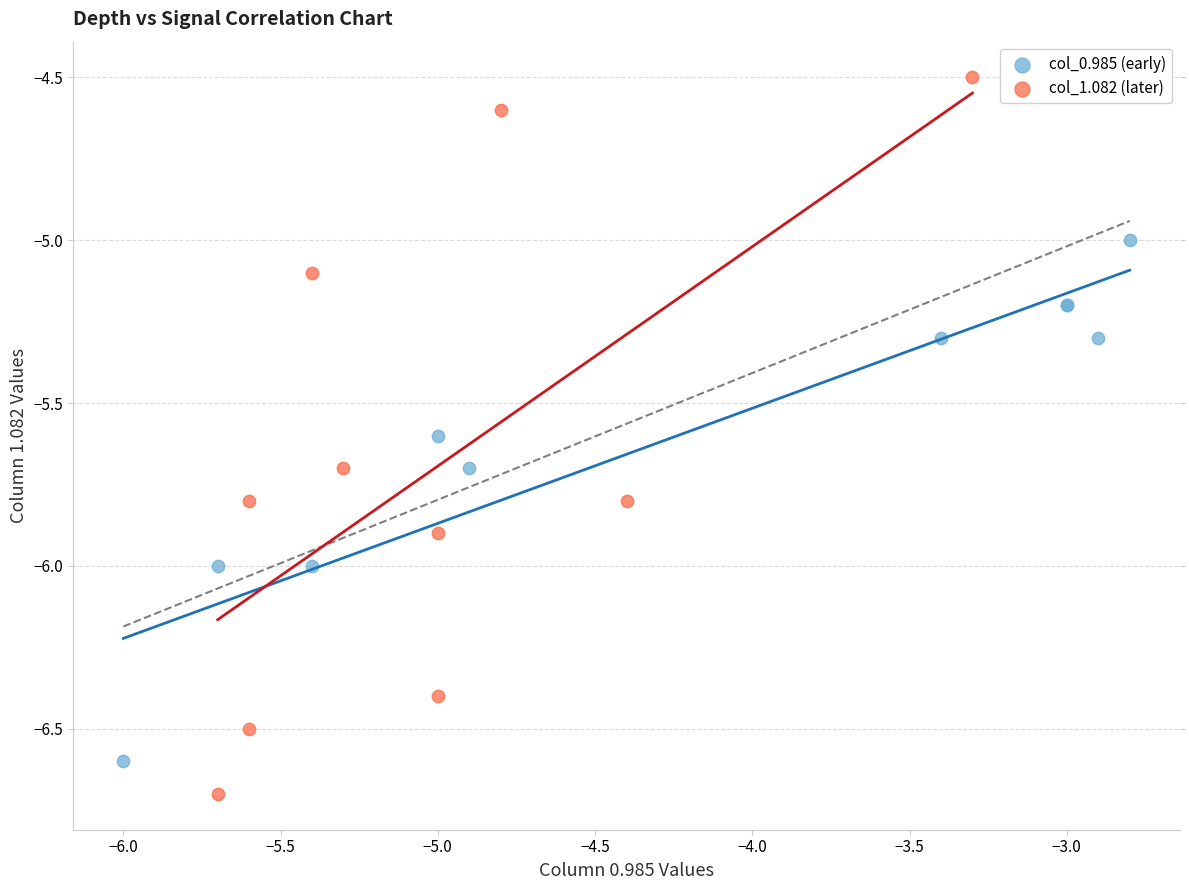

Which series has the widest spread of Y values?

col_1.082 (later)